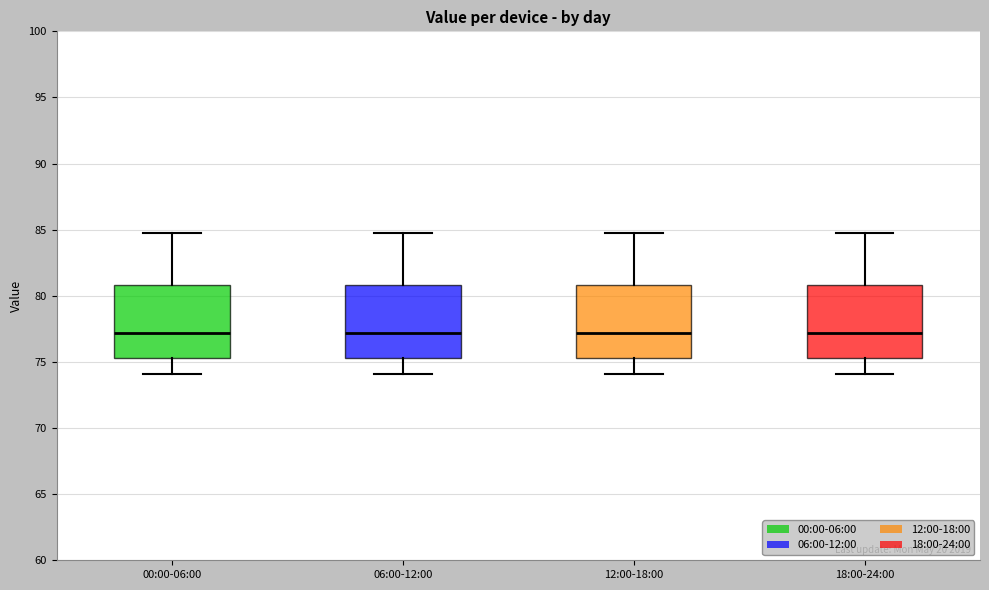

Reading left to right, read every box against the y-axis: the position of its median line, the range the box covers, and the ends of its whiskers. The values are not printed on the chart, so give them approximately, as read against the axis.

00:00-06:00: median 77.0, box 75.5 to 81.0, whiskers 74.0 to 84.5
06:00-12:00: median 77.0, box 75.5 to 81.0, whiskers 74.0 to 84.5
12:00-18:00: median 77.0, box 75.5 to 81.0, whiskers 74.0 to 84.5
18:00-24:00: median 77.0, box 75.5 to 81.0, whiskers 74.0 to 84.5